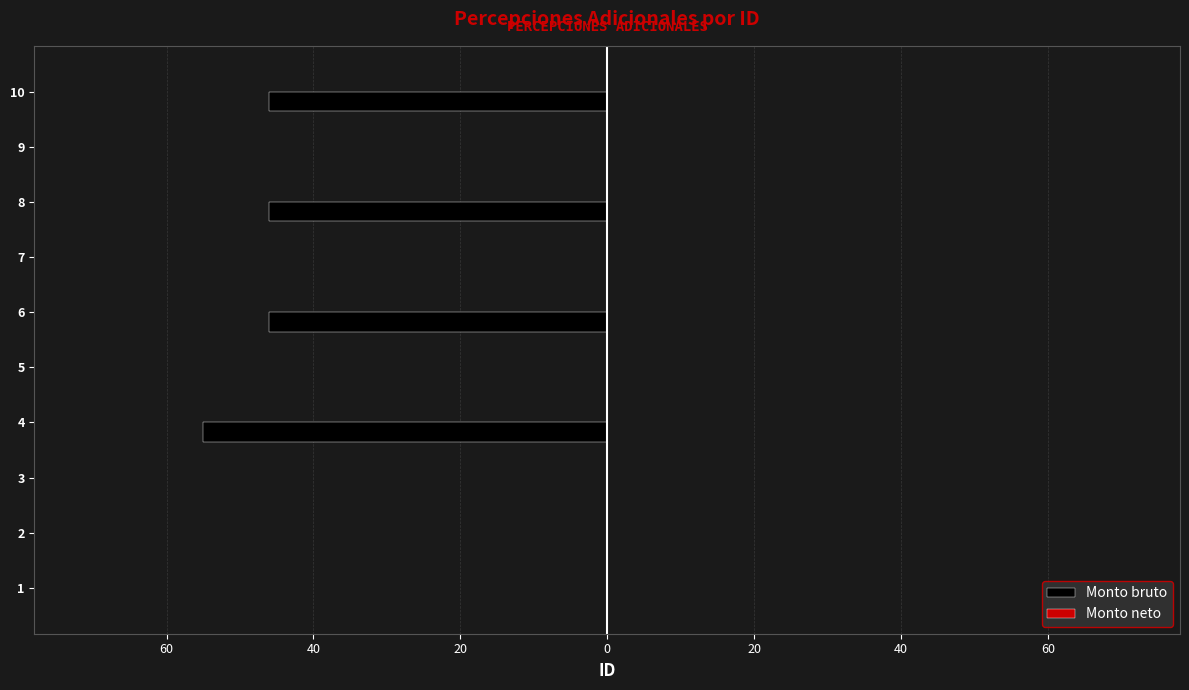

Are the bars horizontal?

Yes